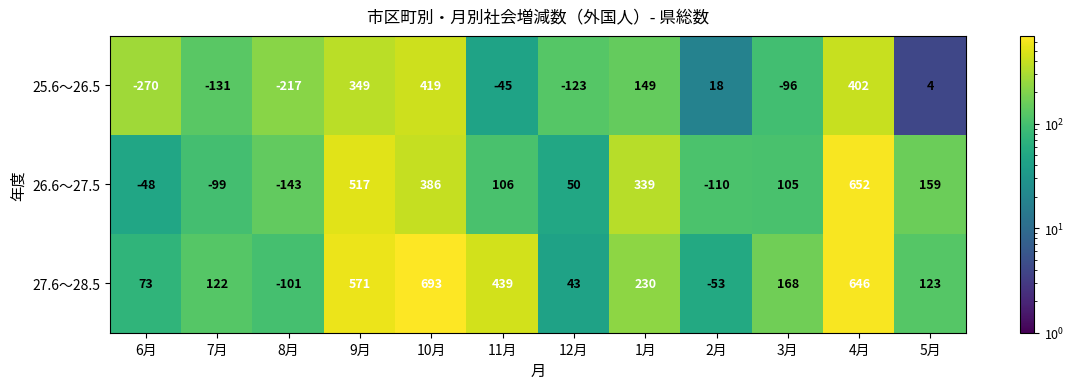

Which category has the lowest value in the 26.6～27.5 series?

8月